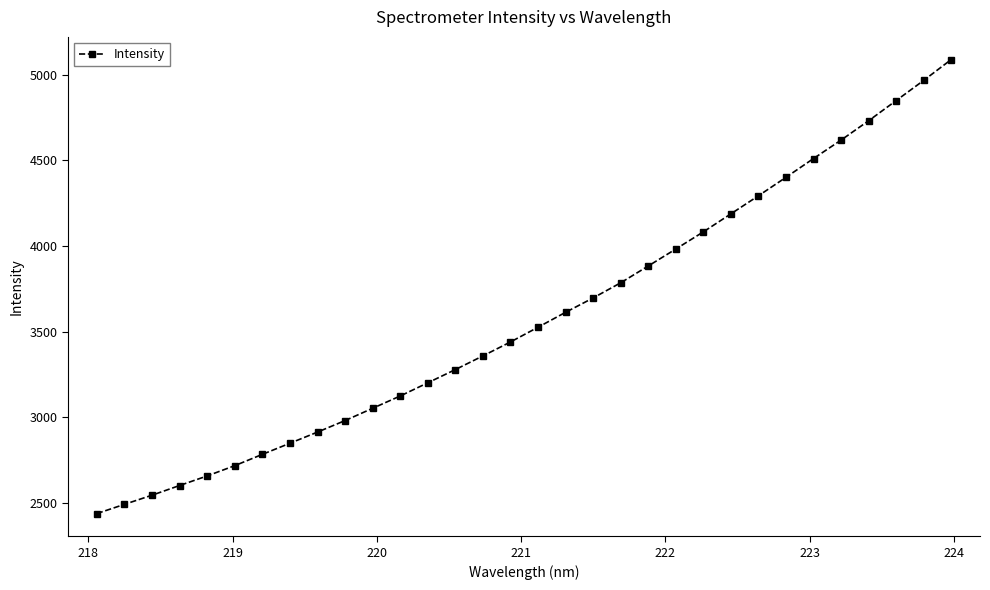

What is the difference between the maximum and minimum values?

2652.5